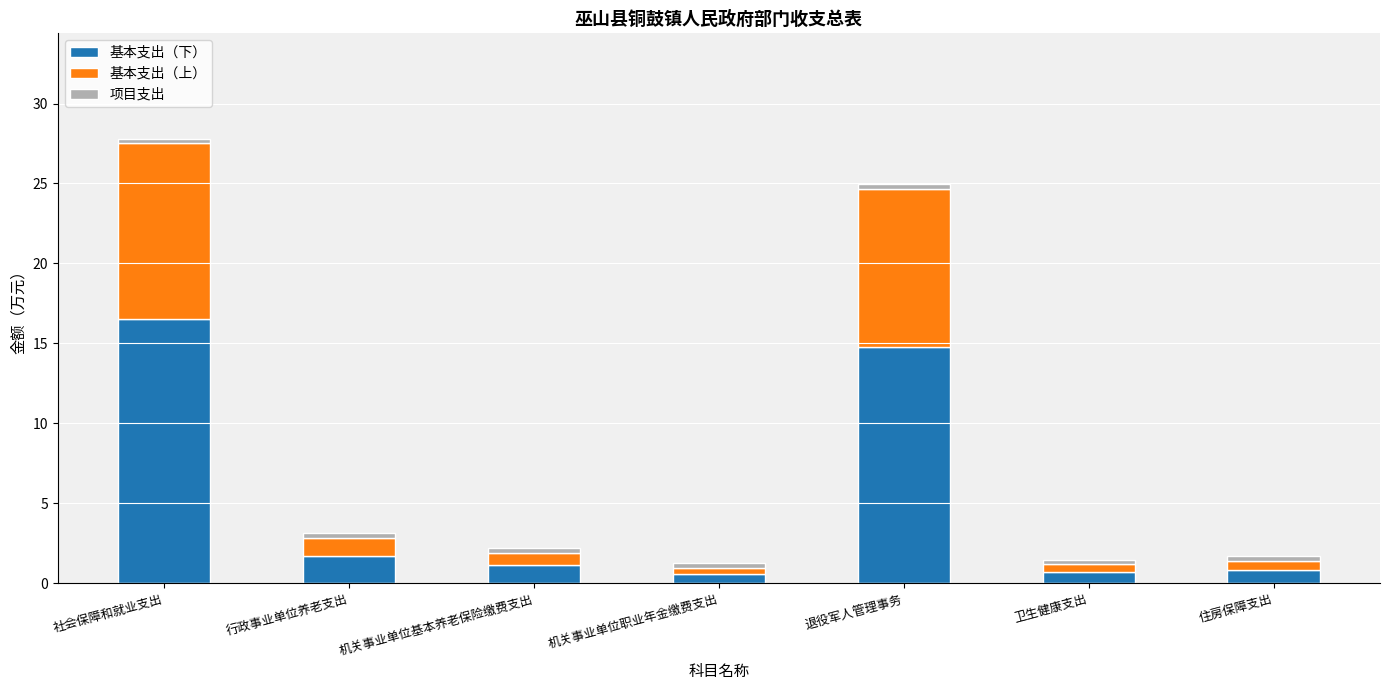

The 基本支出（下） series shows 0.9 at 住房保障支出. True or false?

True